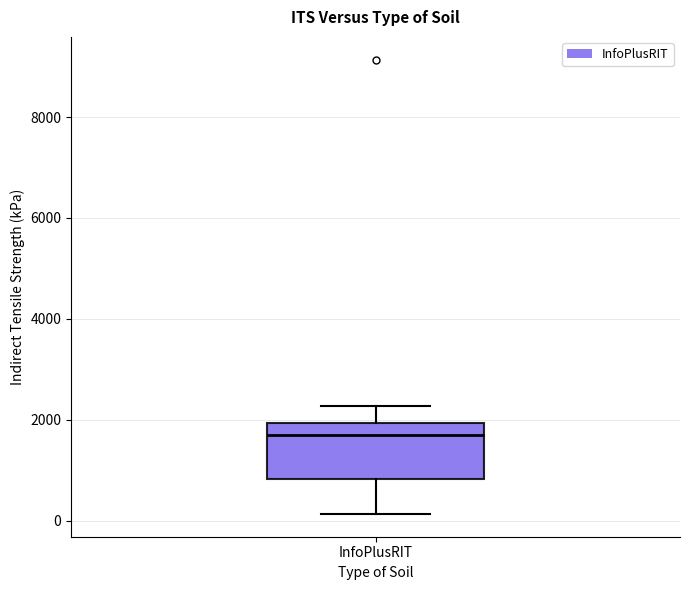

Transcribe this box plot: give where the median line is, the range the box spans, and where the two whiskers end, as read against the y-axis. The values are not printed on the chart, so give them approximately, as read against the axis.

median 1800, box 800 to 2000, whiskers 200 to 2200